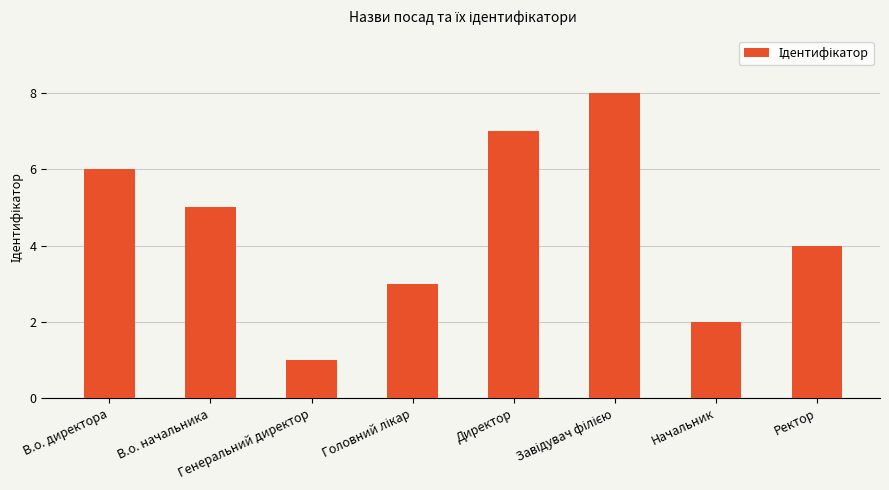

True or false: the data shows 7 at Директор.

True